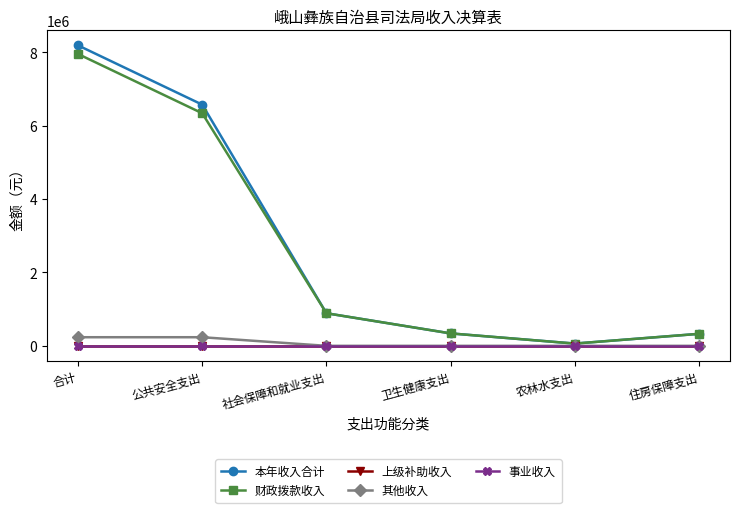

Rank the series at 公共安全支出 from highest to lowest value.

本年收入合计, 财政拨款收入, 其他收入, 上级补助收入, 事业收入